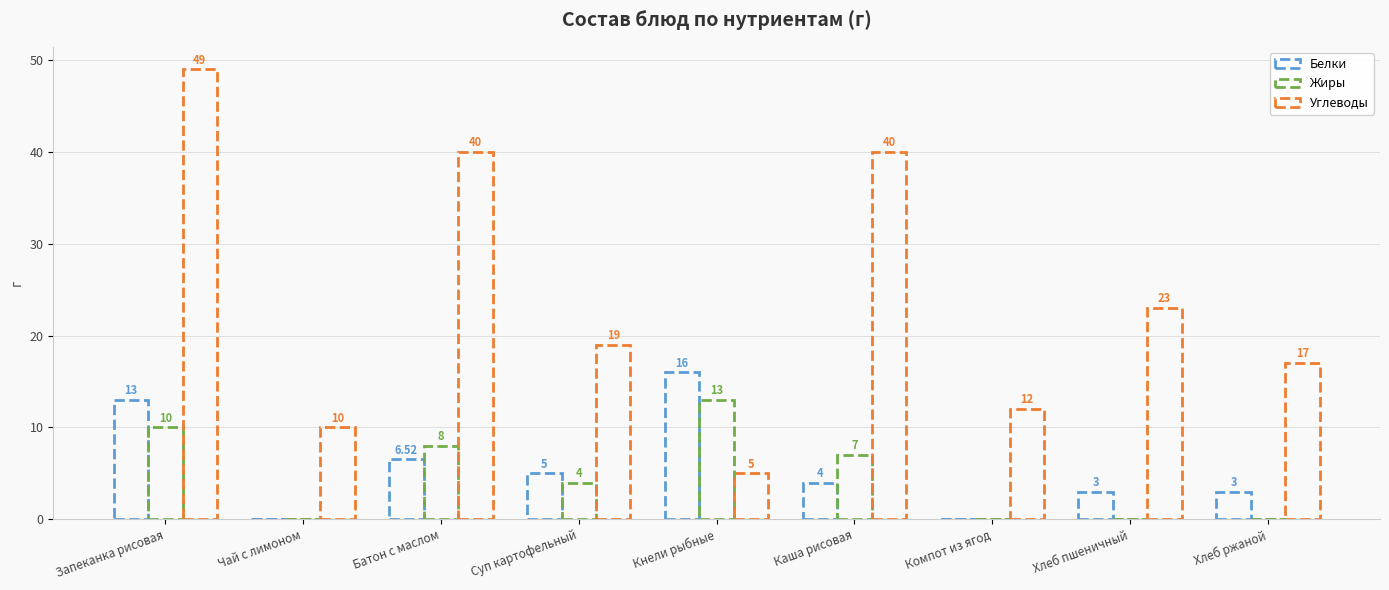

What is the sum of the Белки values at Суп картофельный and Кнели рыбные?

21.0